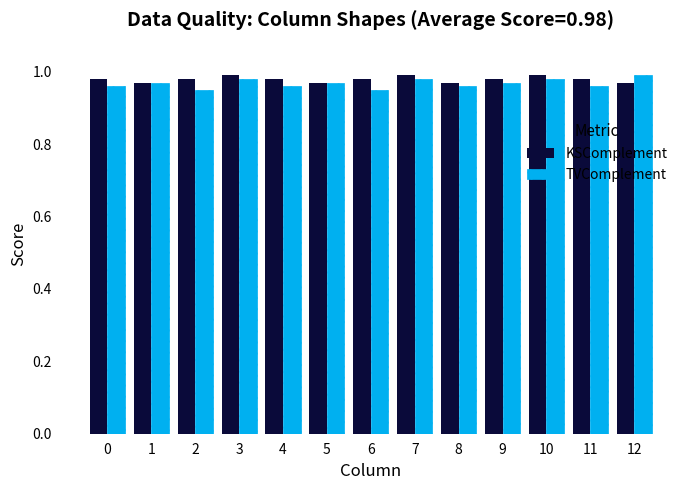

At how many categories does at least one series exceed 0?

13